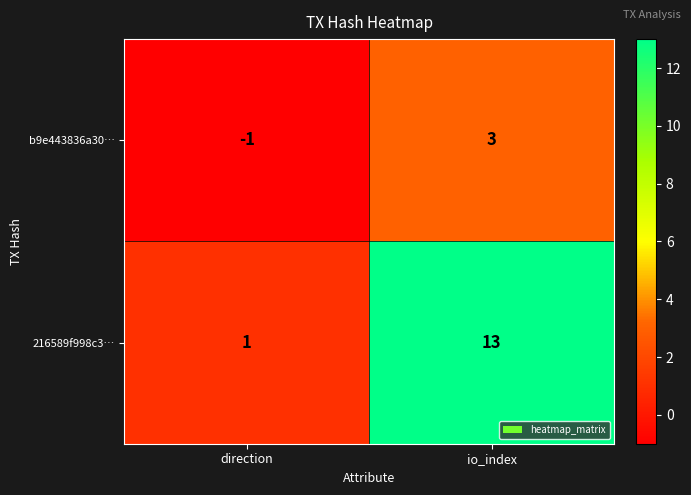

How many data points does each series have?

2